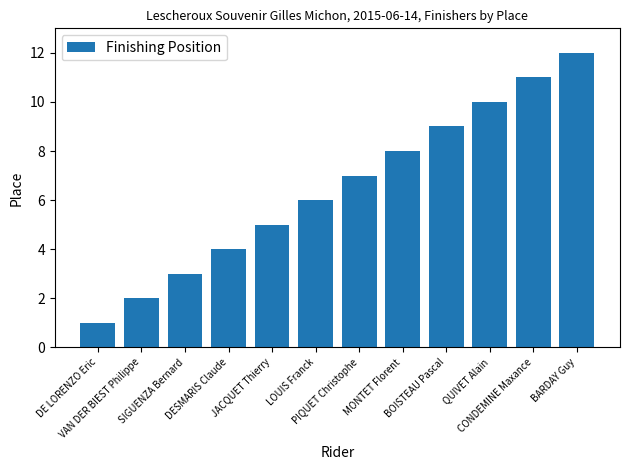

Count the number of data series in this chart.

1